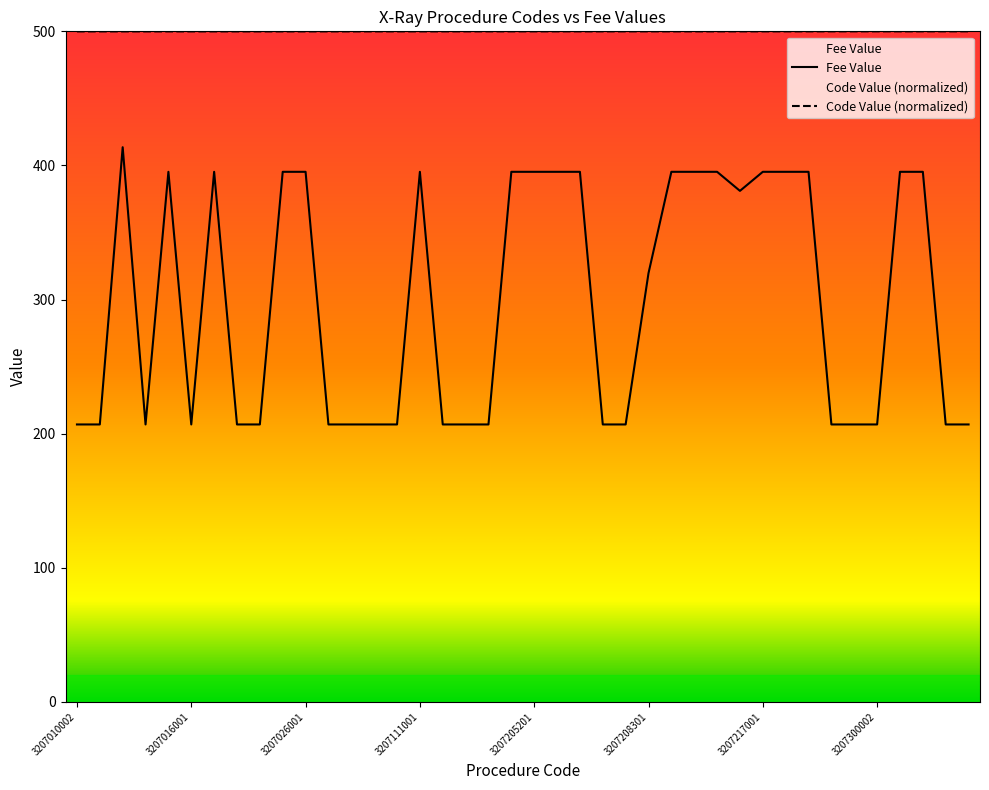

Which series changed the most between 3207010004 and 3207026001?

Fee Value